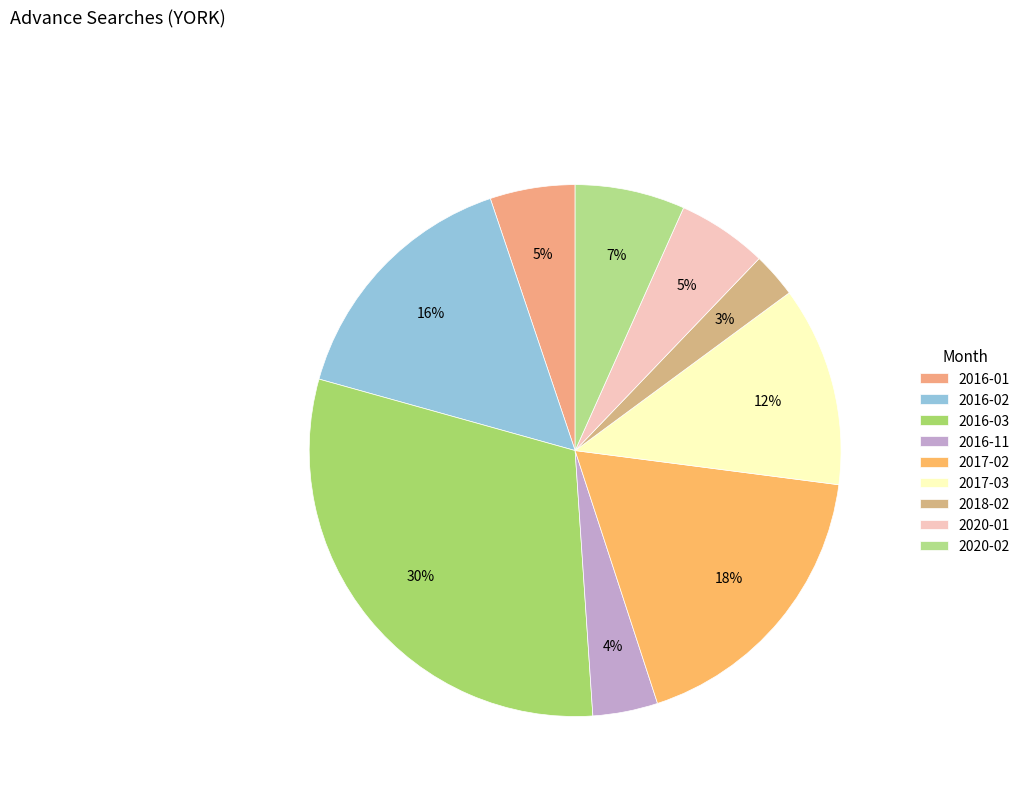

Which slice is the smallest?

2018-02